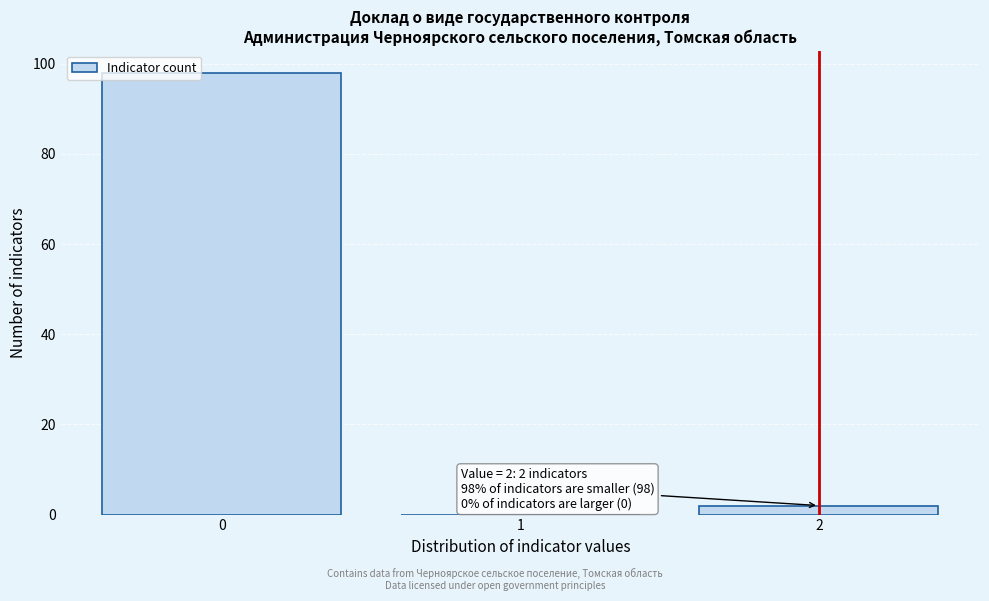

Reading right to left, extract all data points from this chart.

2=2	1=0	0=98